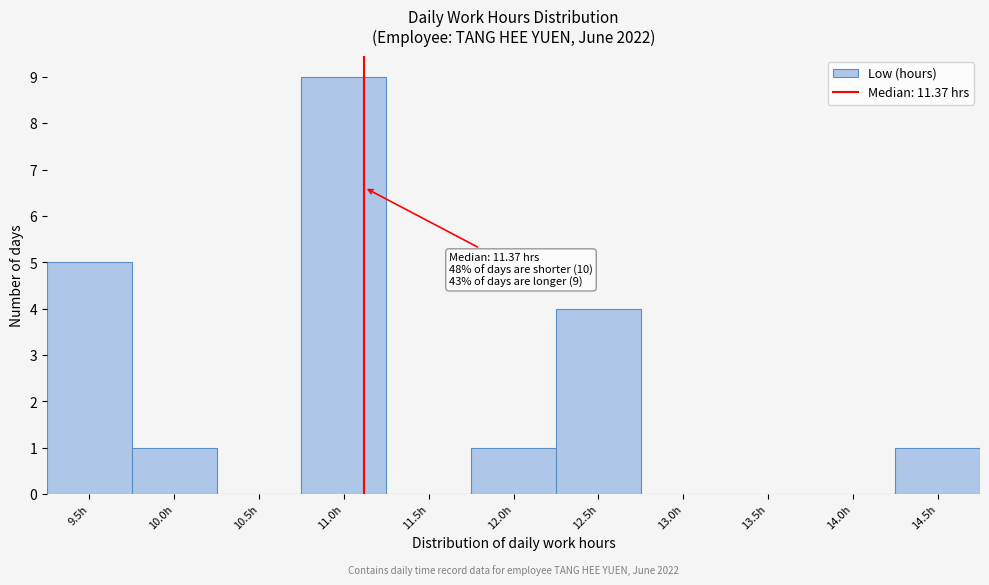

Reading right to left, transcribe all the data shown in this chart.

14.5h=1	14.0h=0	13.5h=0	13.0h=0	12.5h=4	12.0h=1	11.5h=0	11.0h=9	10.5h=0	10.0h=1	9.5h=5